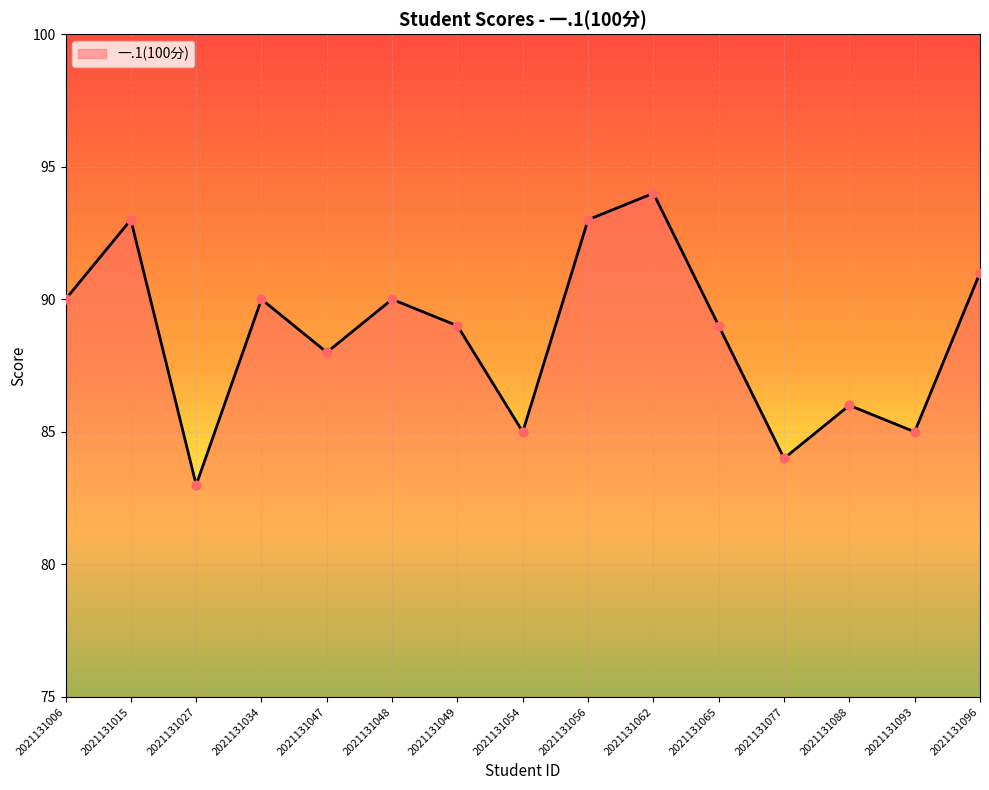

What is the change in value from 2021131015 to 2021131096?

-2